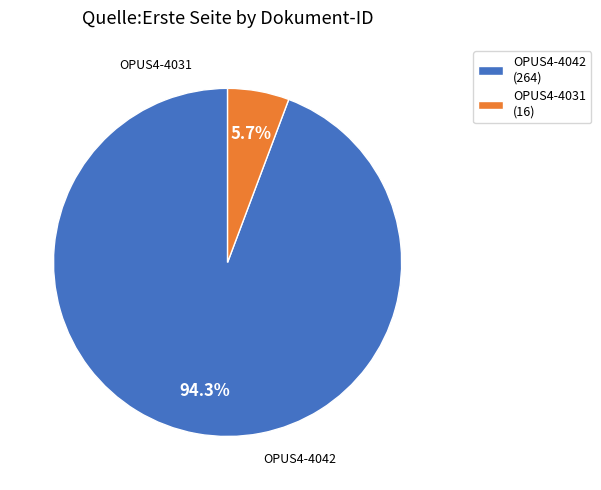

Count the number of slices in the pie.

2